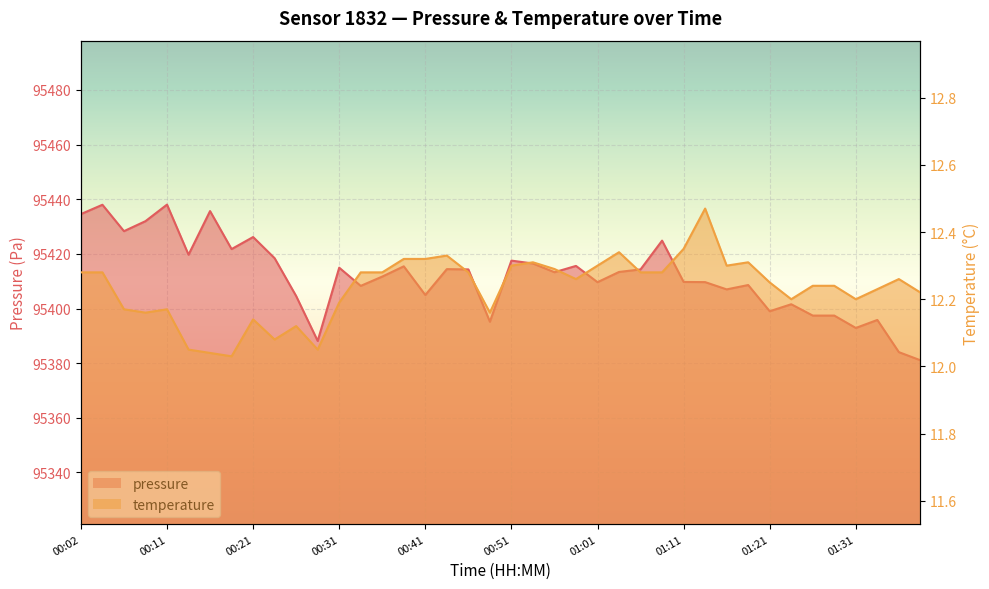

How many categories are shown in the chart?

40